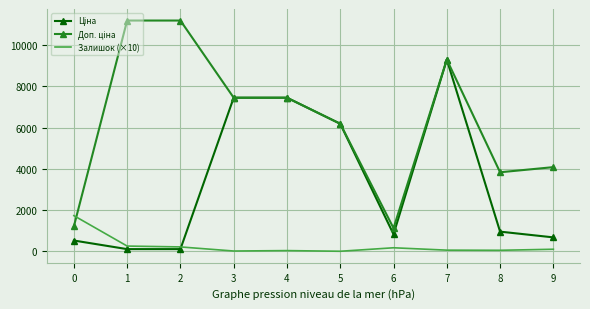

At which category is the sum across all series the highest?

7